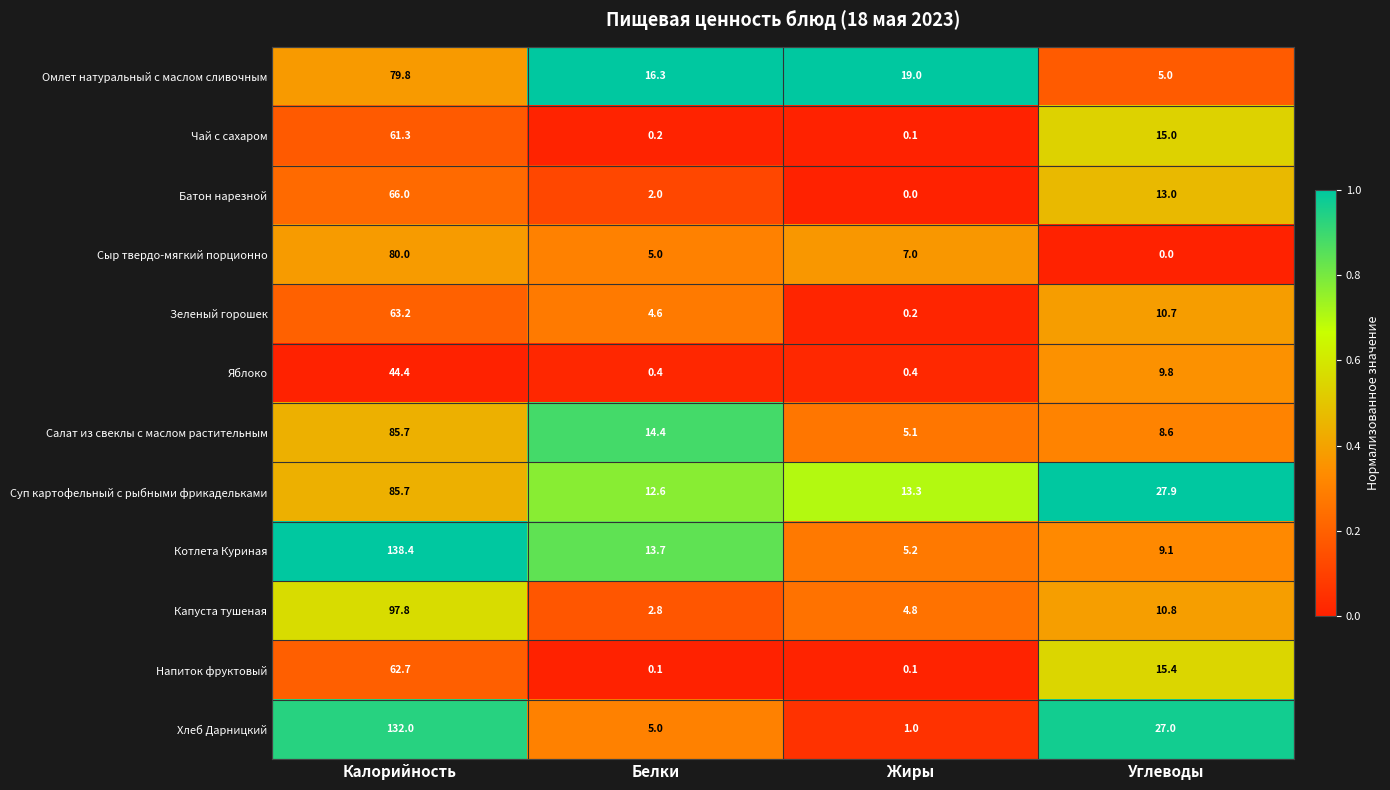

What is the difference between the maximum and second lowest values in the Батон нарезной series?

64.0